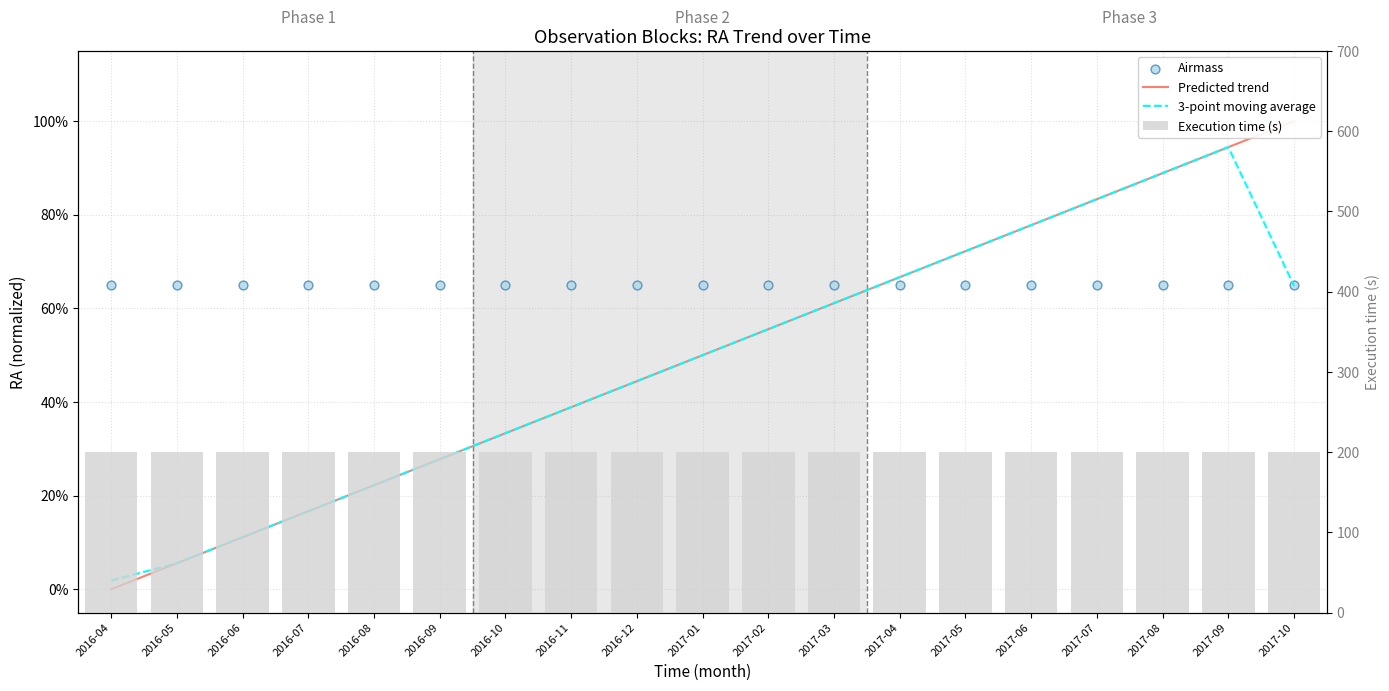

Which series has the largest total across all categories?

Execution time (s)